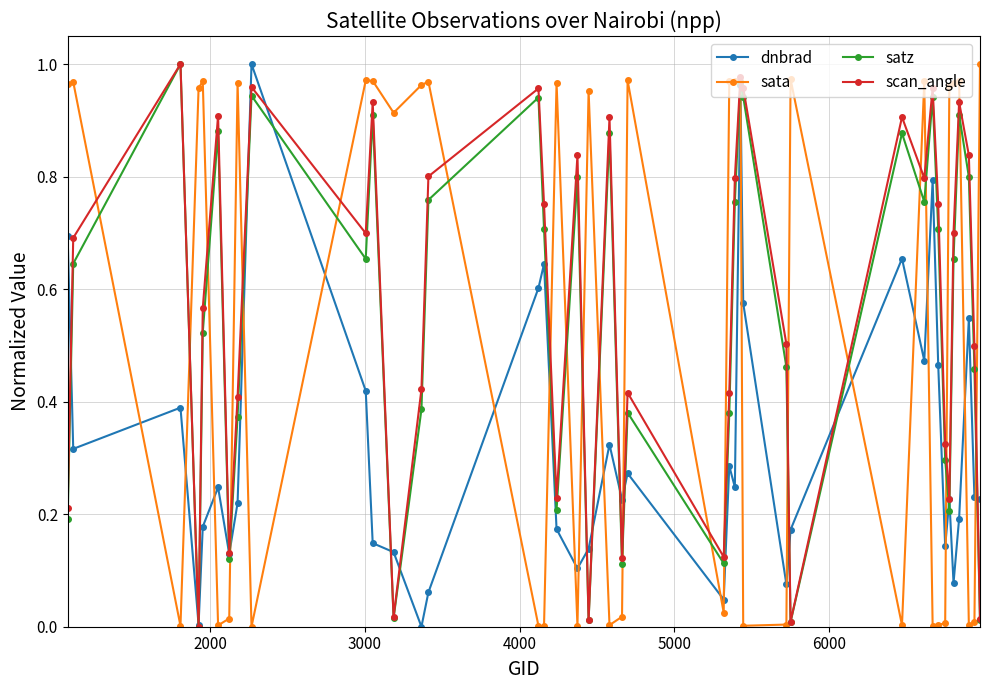

True or false: sata has more than 1 points higher than both neighbors.

True